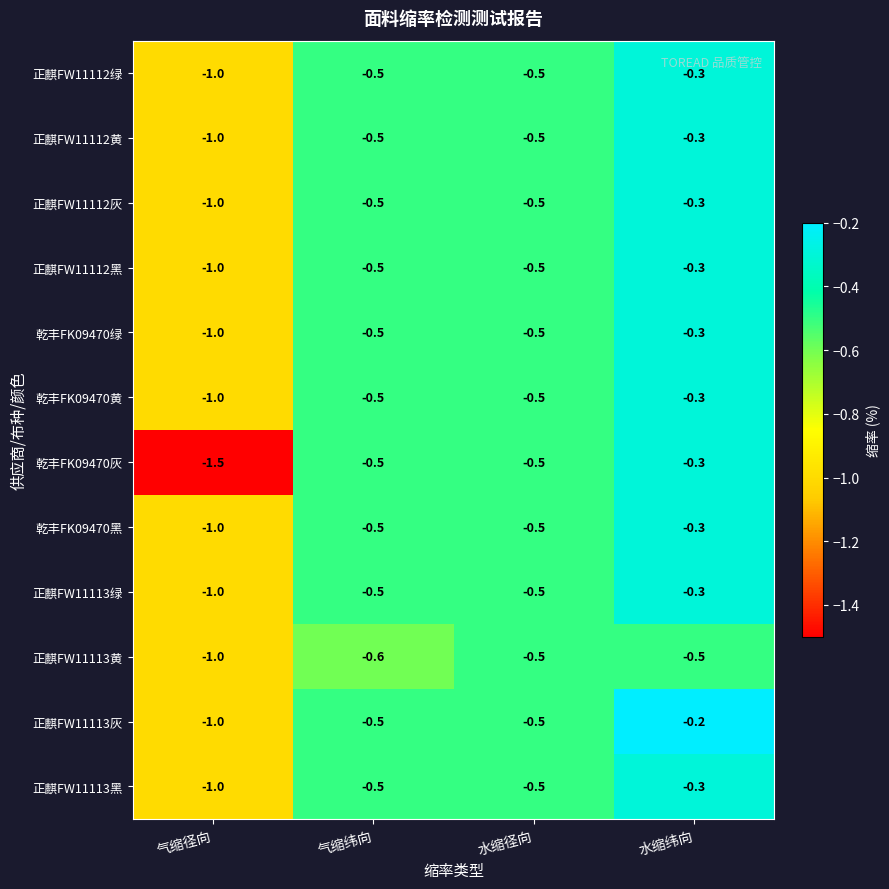

At which label does 乾丰FK09470黑 reach its peak?

水缩纬向